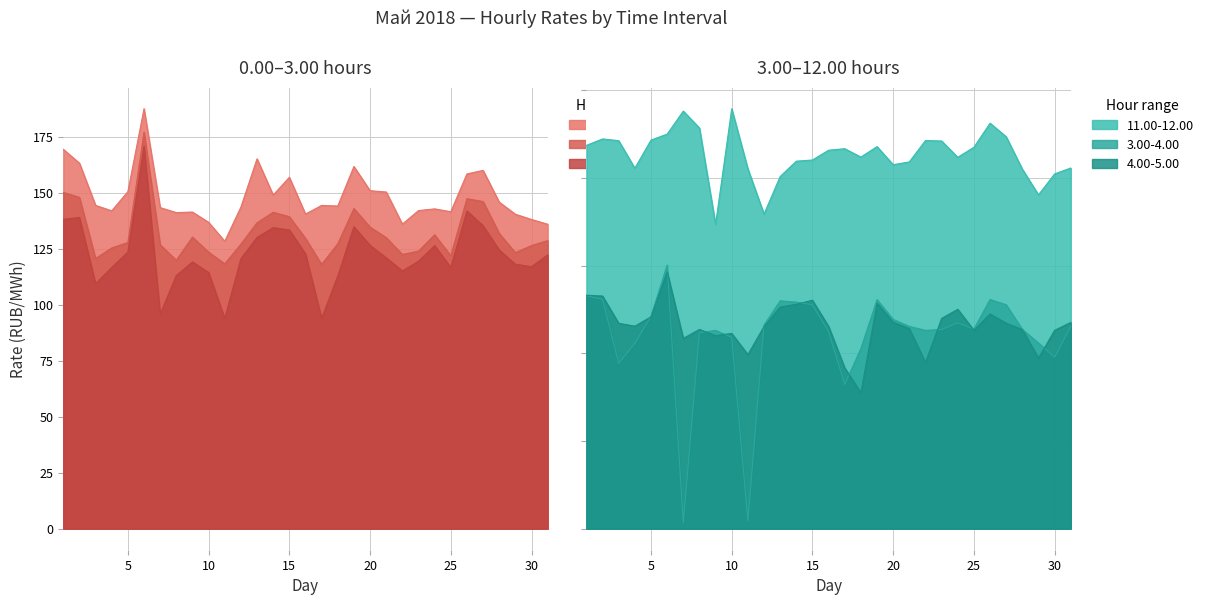

At which category does 1.00-2.00 reach its first local peak?

6